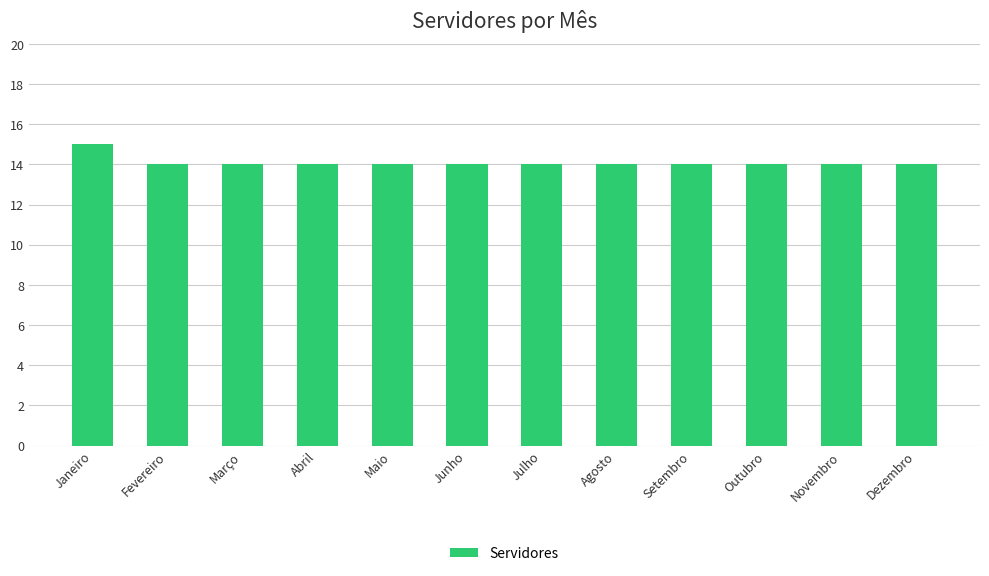

Count the values in the range 14 to 15.

12